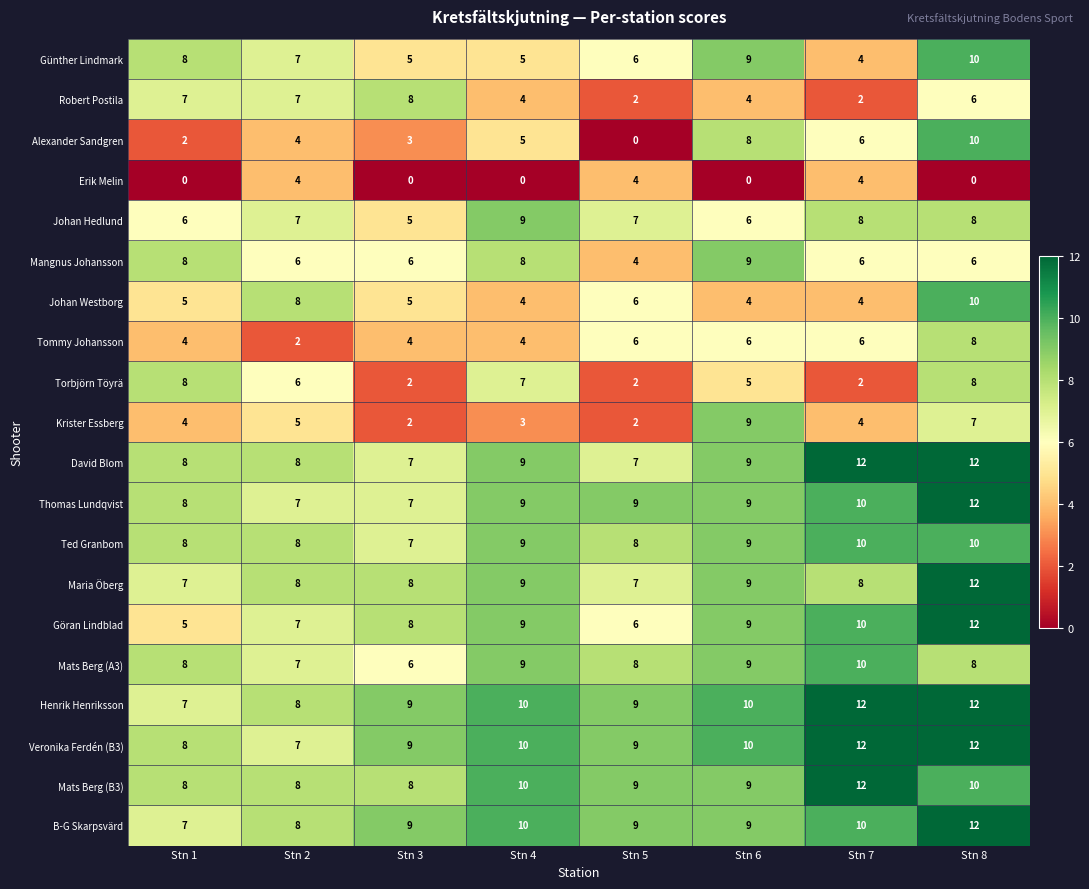

How many Johan Hedlund values are between 6 and 8?

6